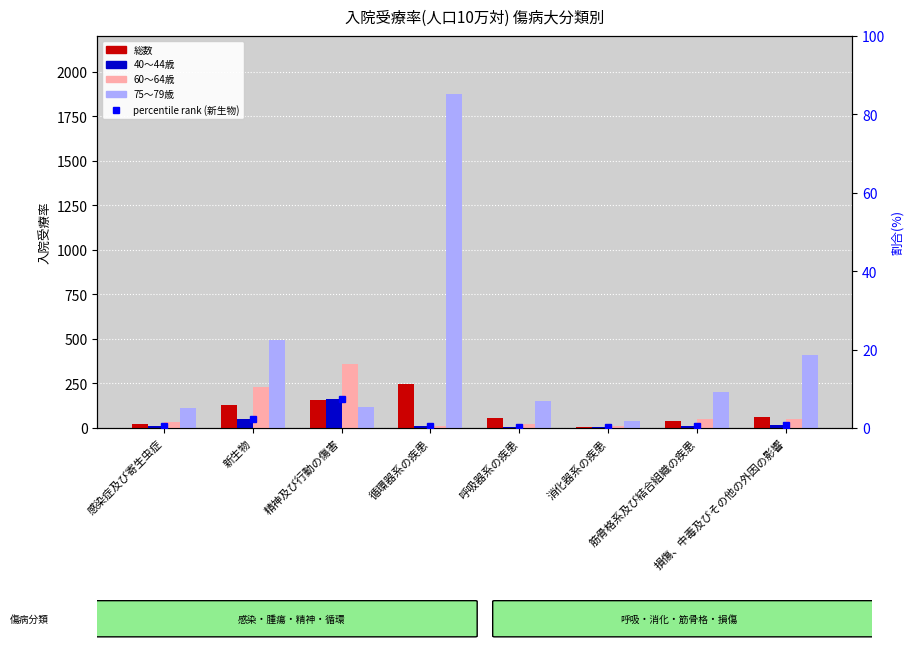

What is the difference between the 60～64歳 values at 消化器系の疾患 and 損傷、中毒及びその他の外因の影響?

44.0